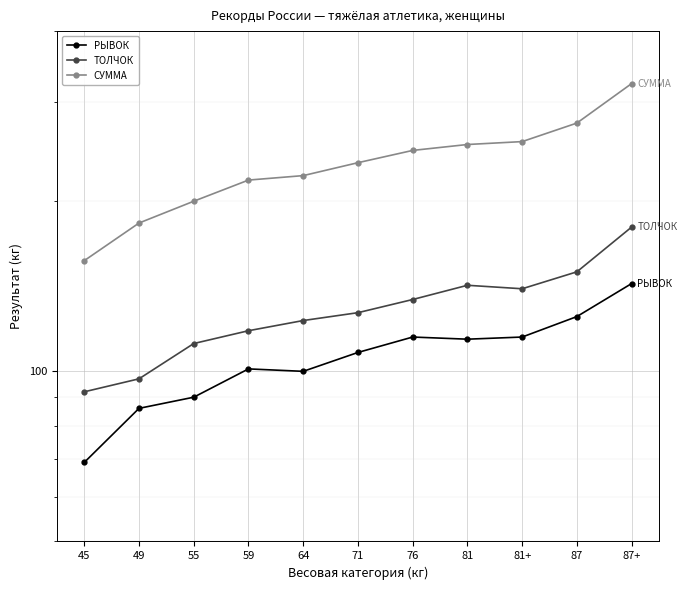

Which series has the largest range (max minus min)?

СУММА